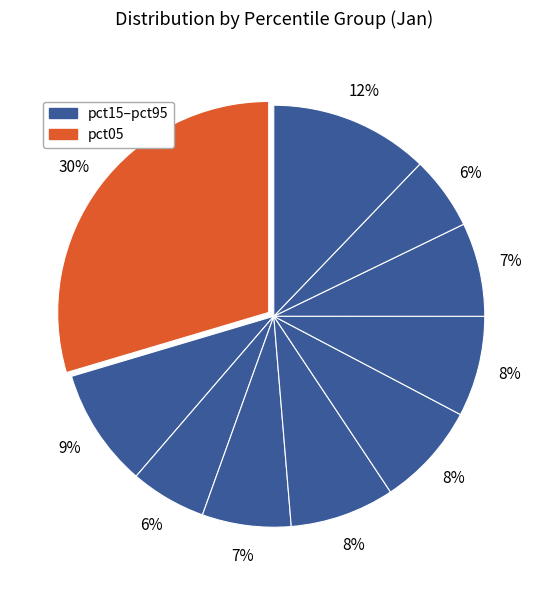

How many segments does this pie chart have?

10